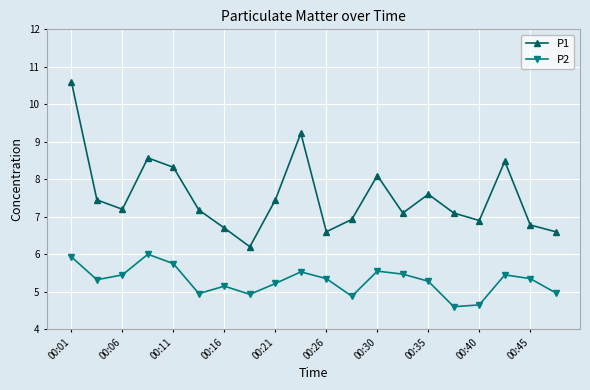

True or false: P1 and P2 intersect in this chart.

False